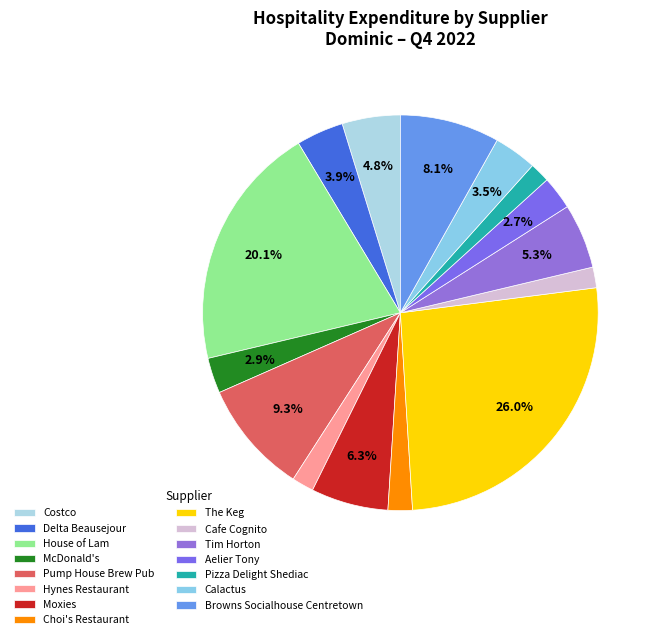

The Moxies slice represents 6% of the pie. True or false?

True